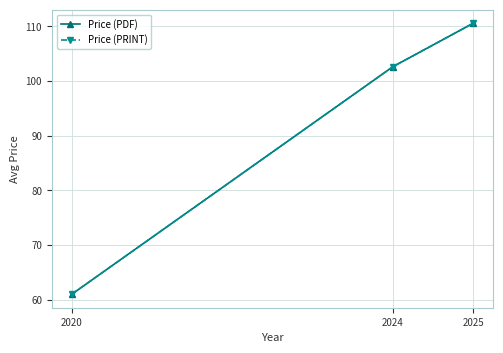

Rank the series at 2025 from highest to lowest value.

Price (PDF), Price (PRINT)